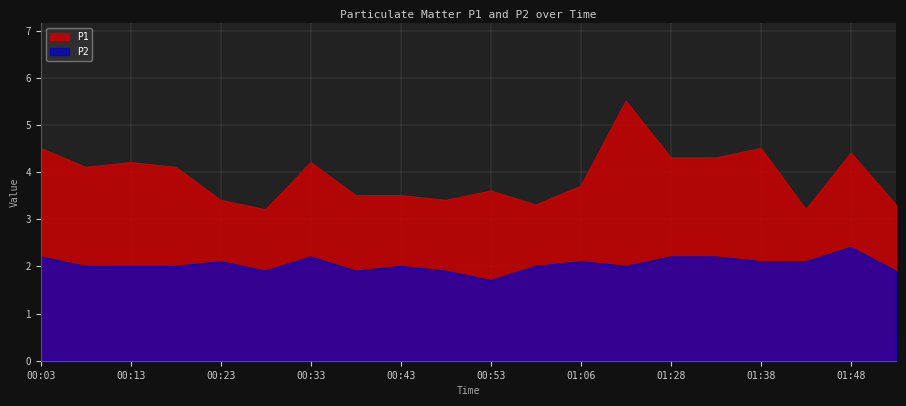

True or false: P2 and P1 cross at least once.

False